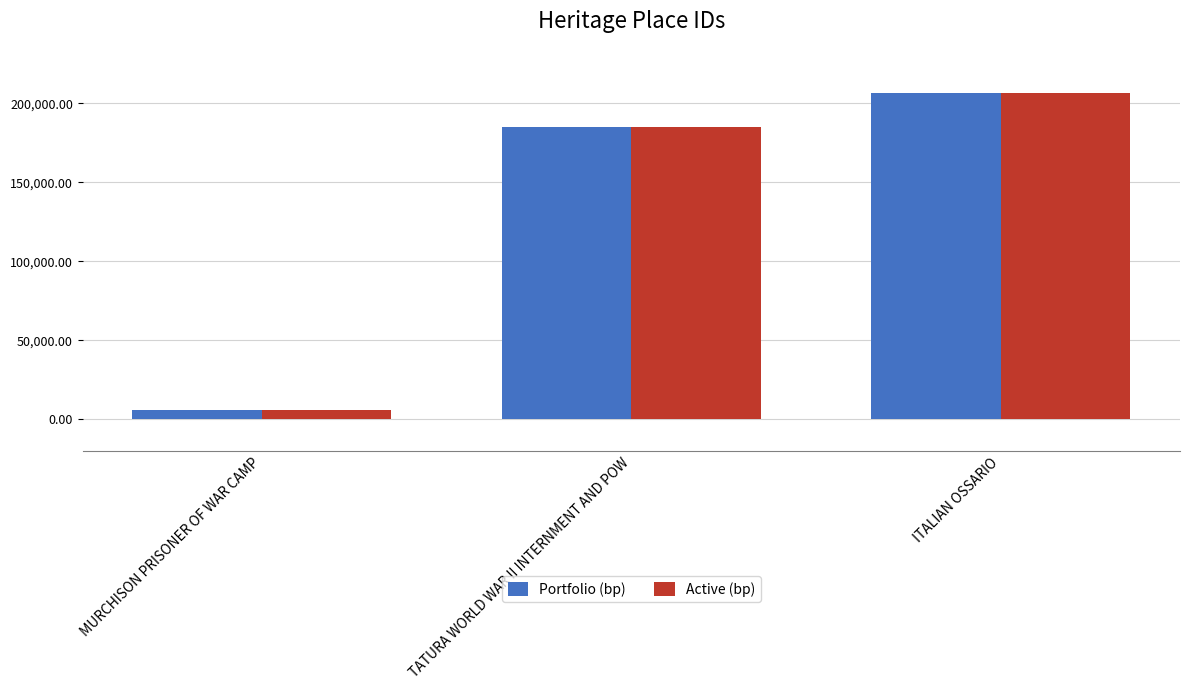

What is the difference between the maximum and minimum values in the Portfolio (bp) series?

200771